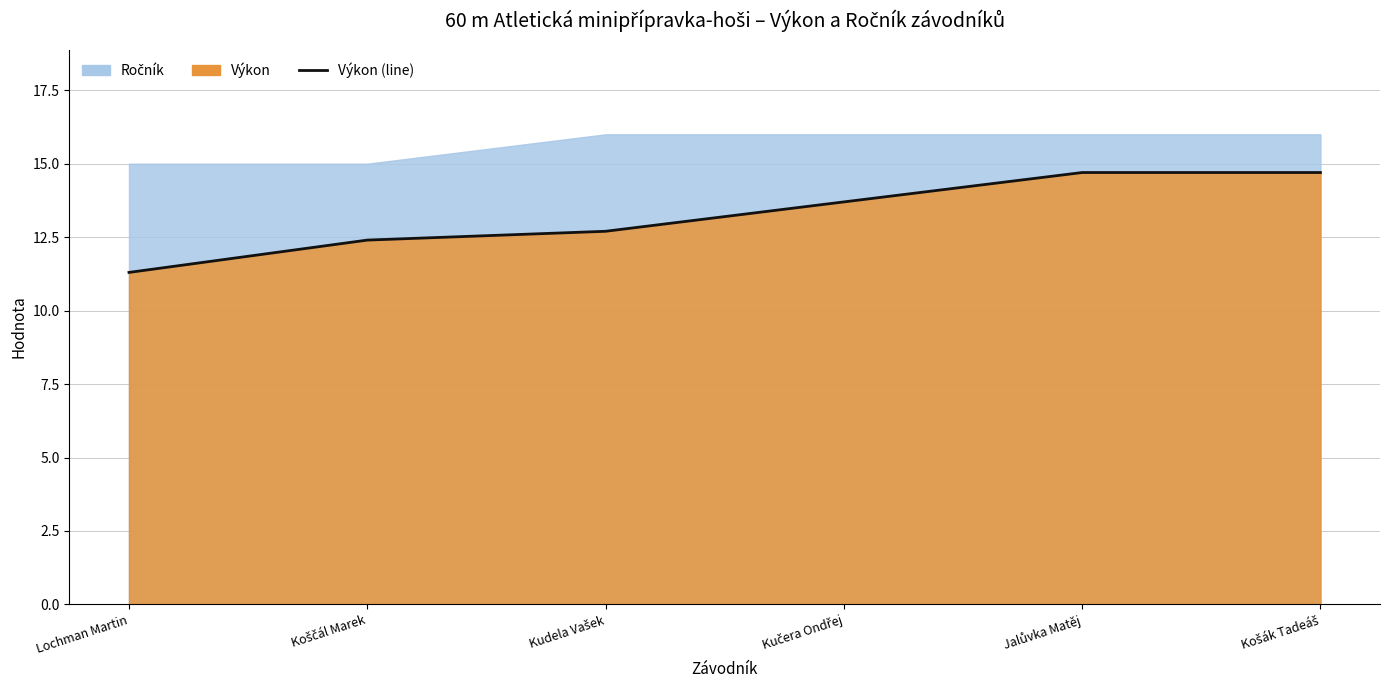

Does the chart have visible grid lines?

Yes